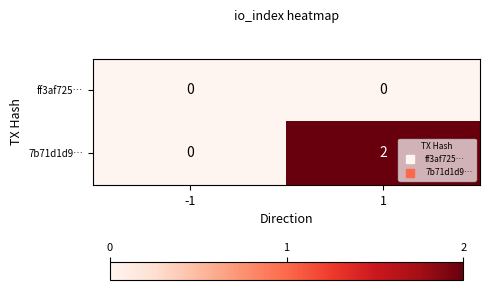

List the series in order of their peak value, lowest first.

ff3af725…, 7b71d1d9…